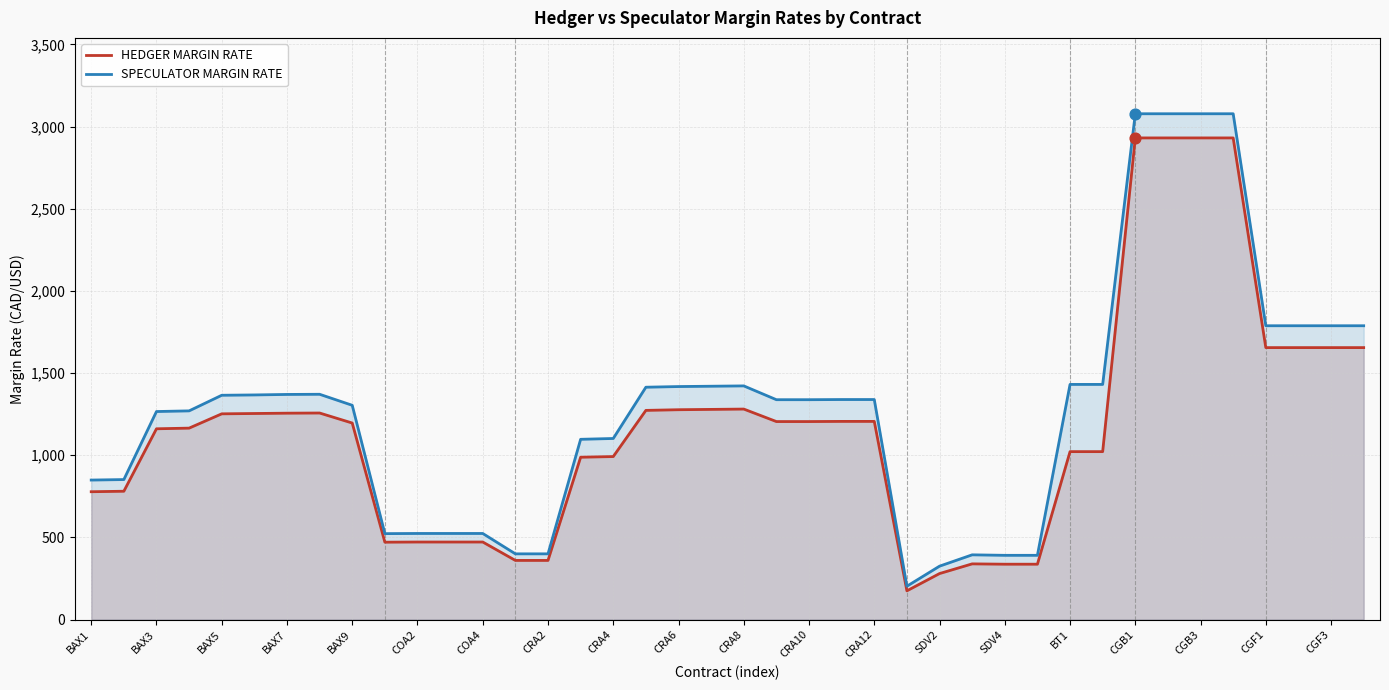

Which series contains the lowest Y value?

HEDGER MARGIN RATE